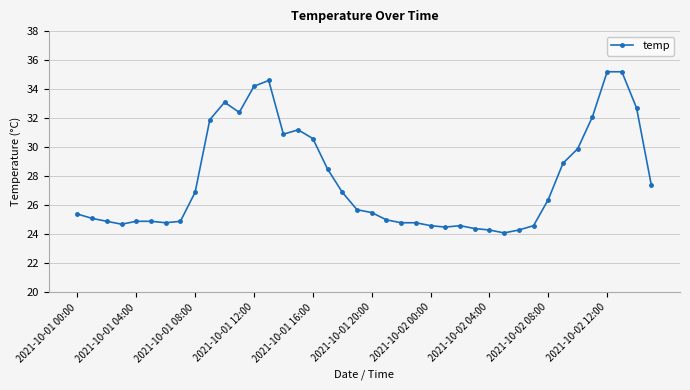

What is the maximum value shown in the chart?

35.2